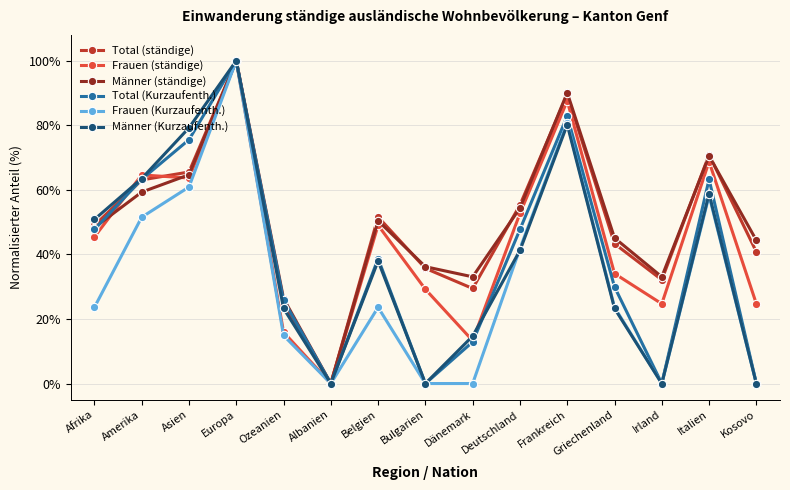

At which category is the sum across all series the highest?

Europa